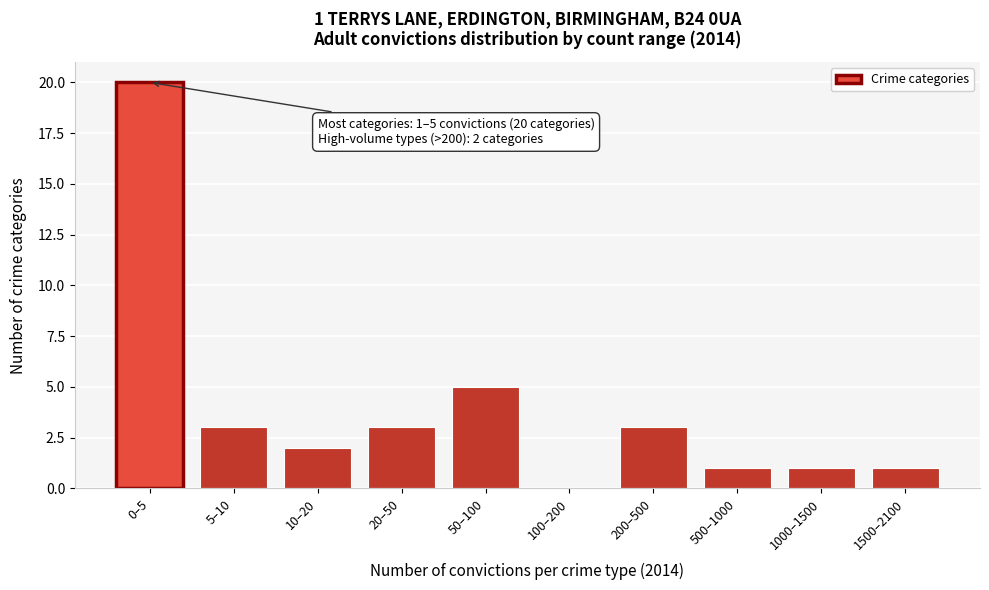

Reading left to right, transcribe all the data shown in this chart.

0–5=20	5–10=3	10–20=2	20–50=3	50–100=5	100–200=0	200–500=3	500–1000=1	1000–1500=1	1500–2100=1